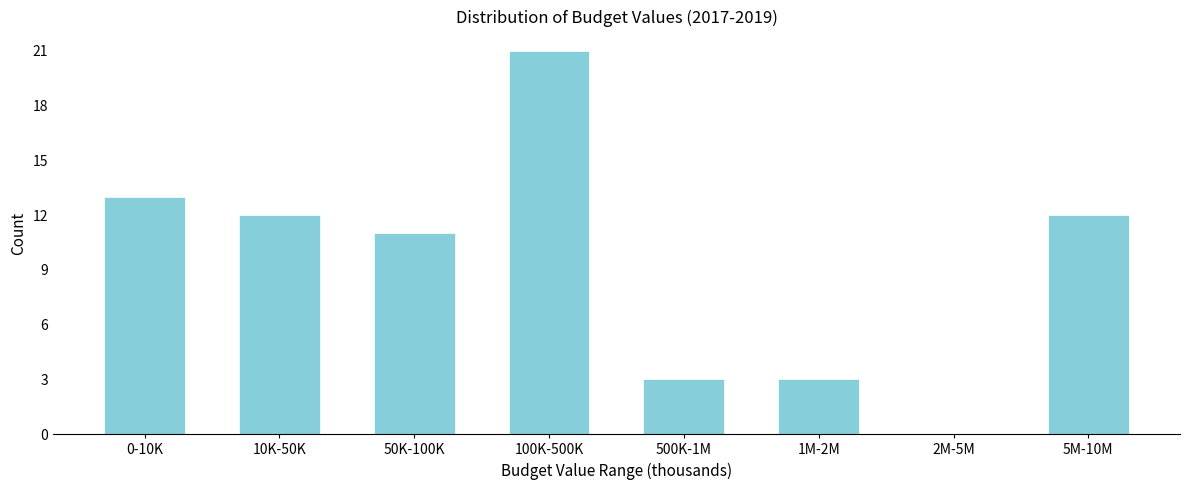

Reading left to right, extract all data points from this chart.

0-10K=13	10K-50K=12	50K-100K=11	100K-500K=21	500K-1M=3	1M-2M=3	2M-5M=0	5M-10M=12